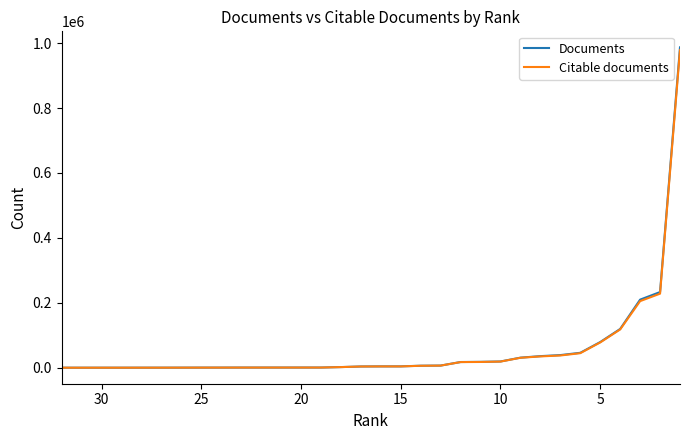

Does the chart display data point markers on the line(s)?

No